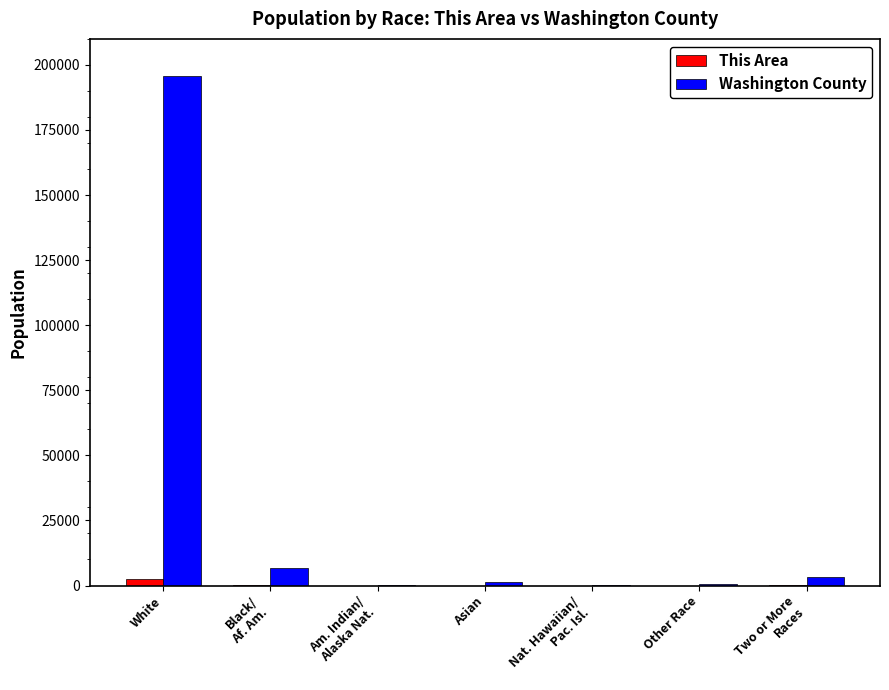

What are all the series names shown in the legend?

This Area, Washington County